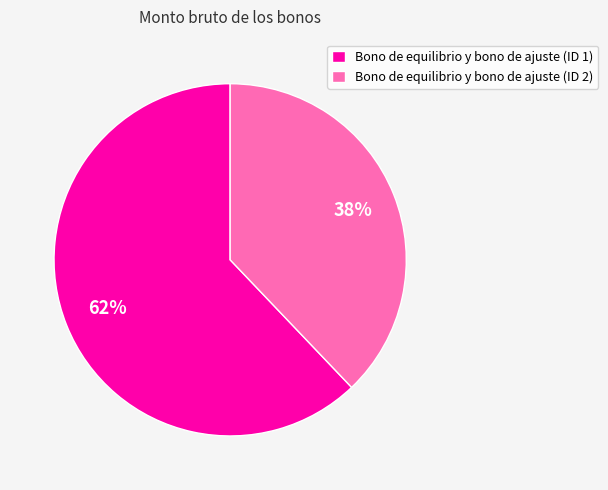

Is Bono de equilibrio y bono de ajuste (ID 2) the majority of the pie?

No